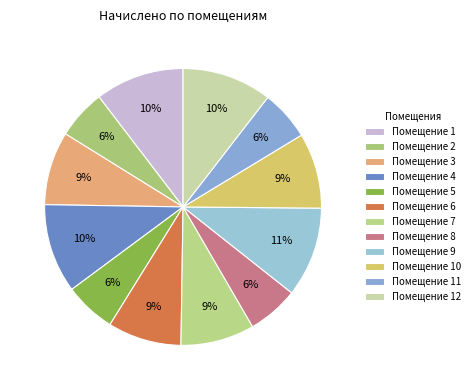

How many segments does this pie chart have?

12